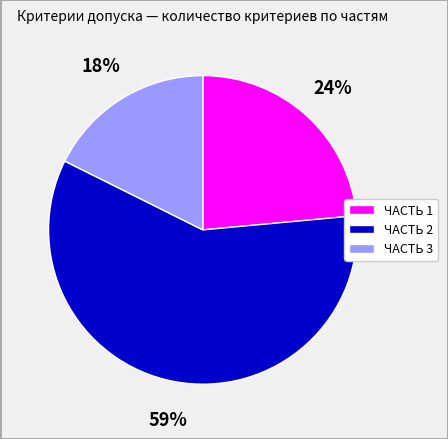

Between ЧАСТЬ 3 and ЧАСТЬ 1, which is larger?

ЧАСТЬ 1